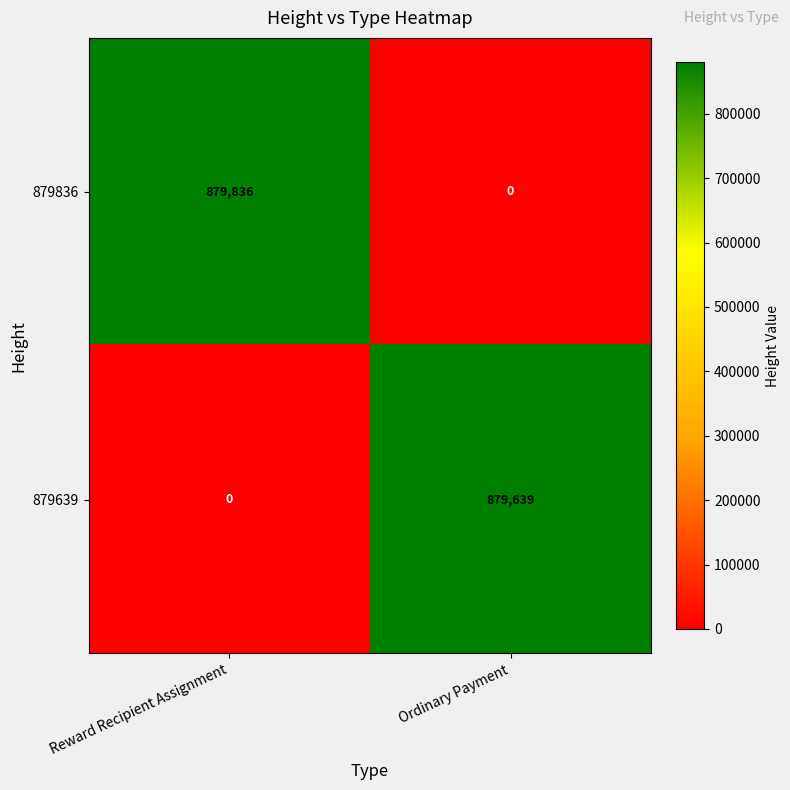

At which category does the chart reach its peak across all series?

Reward Recipient Assignment